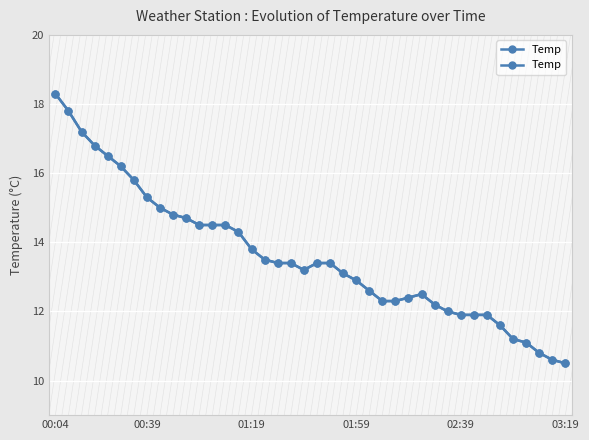

Reading left to right, transcribe all the data shown in this chart.

18.3	17.8	17.2	16.8	16.5	16.2	15.8	15.3	15.0	14.8	14.7	14.5	14.5	14.5	14.3	13.8	13.5	13.4	13.4	13.2	13.4	13.4	13.1	12.9	12.6	12.3	12.3	12.4	12.5	12.2	12.0	11.9	11.9	11.9	11.6	11.2	11.1	10.8	10.6	10.5